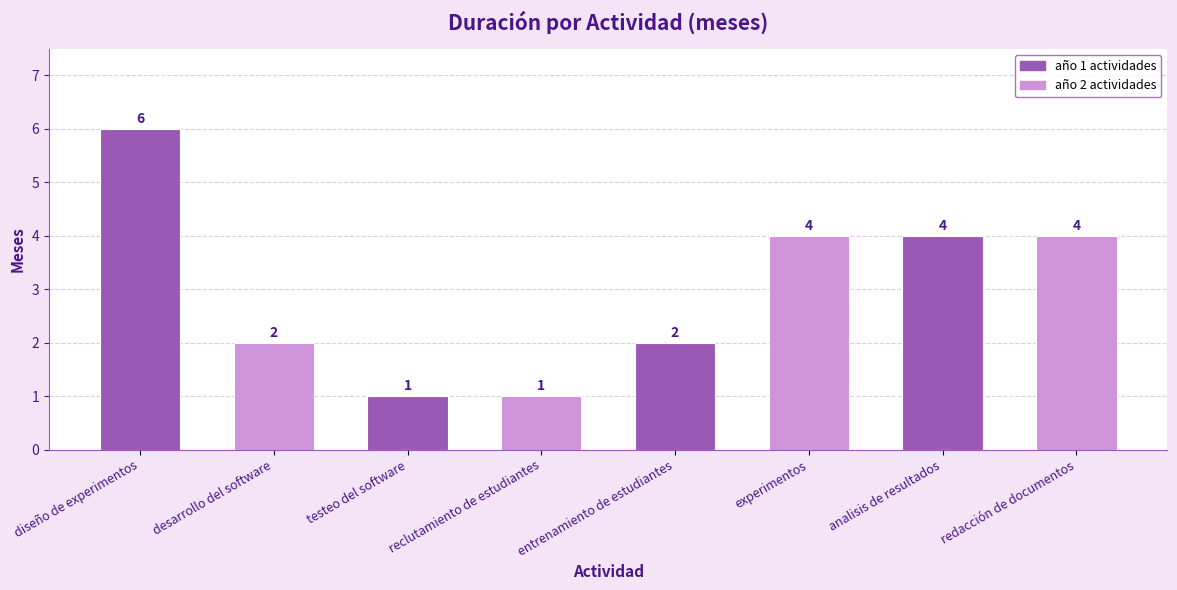

What is the difference between the second highest and minimum values?

3